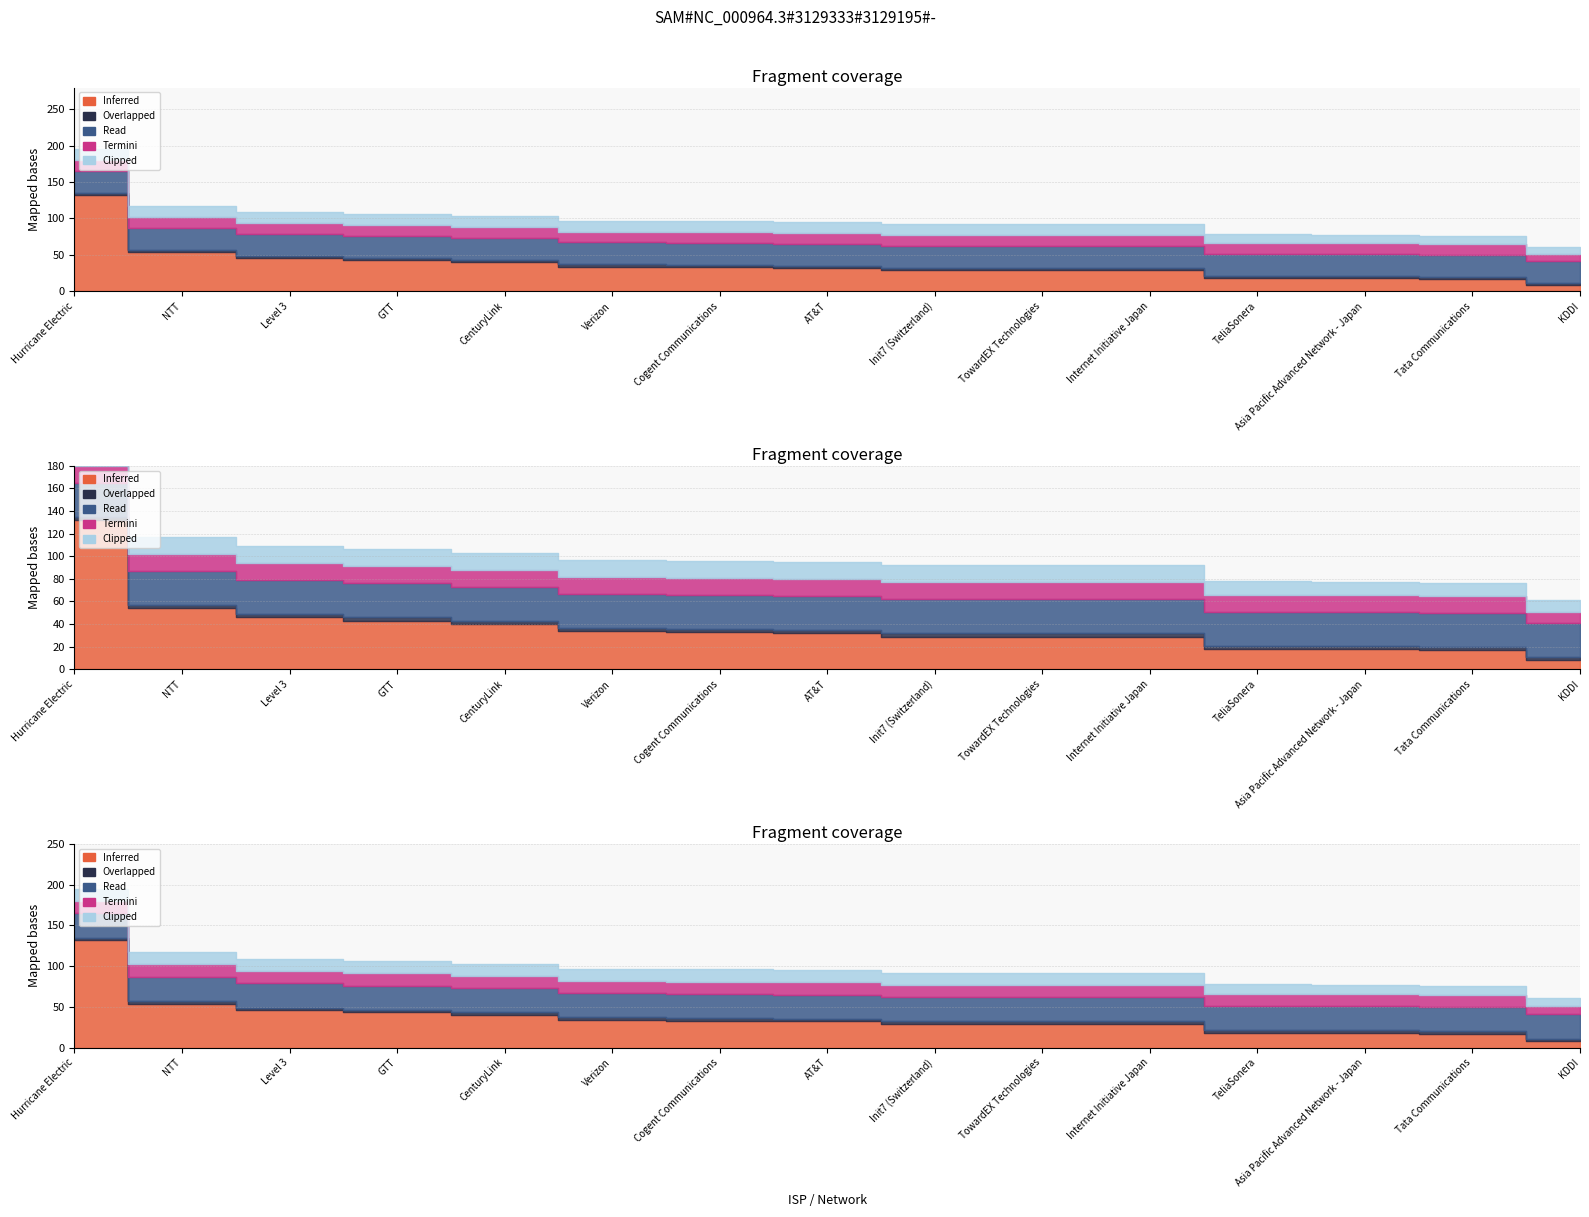

True or false: col_6 (val6) and col_16 (font_size2) cross at least once.

False